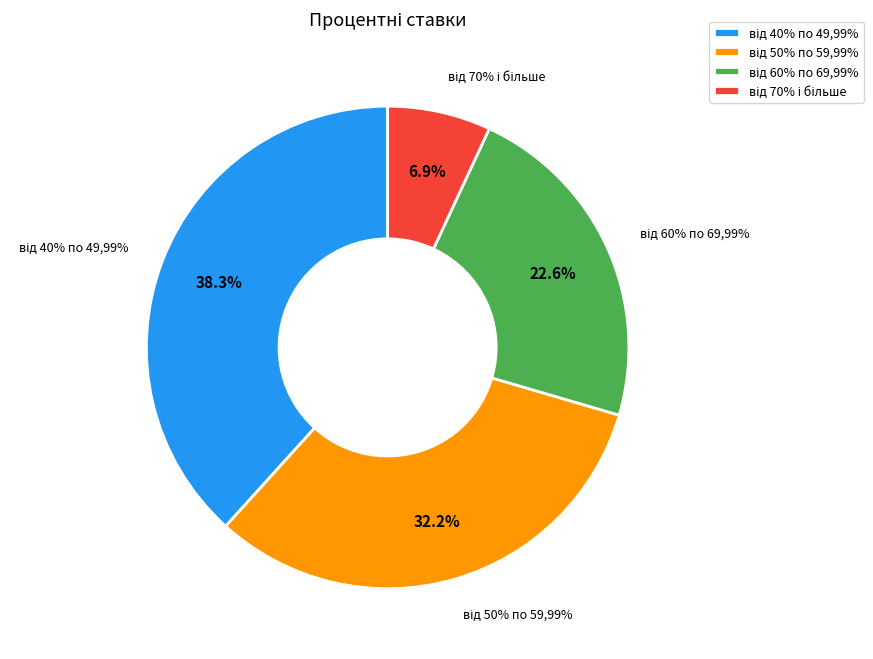

To the nearest percent, what is the average slice percentage?

25%